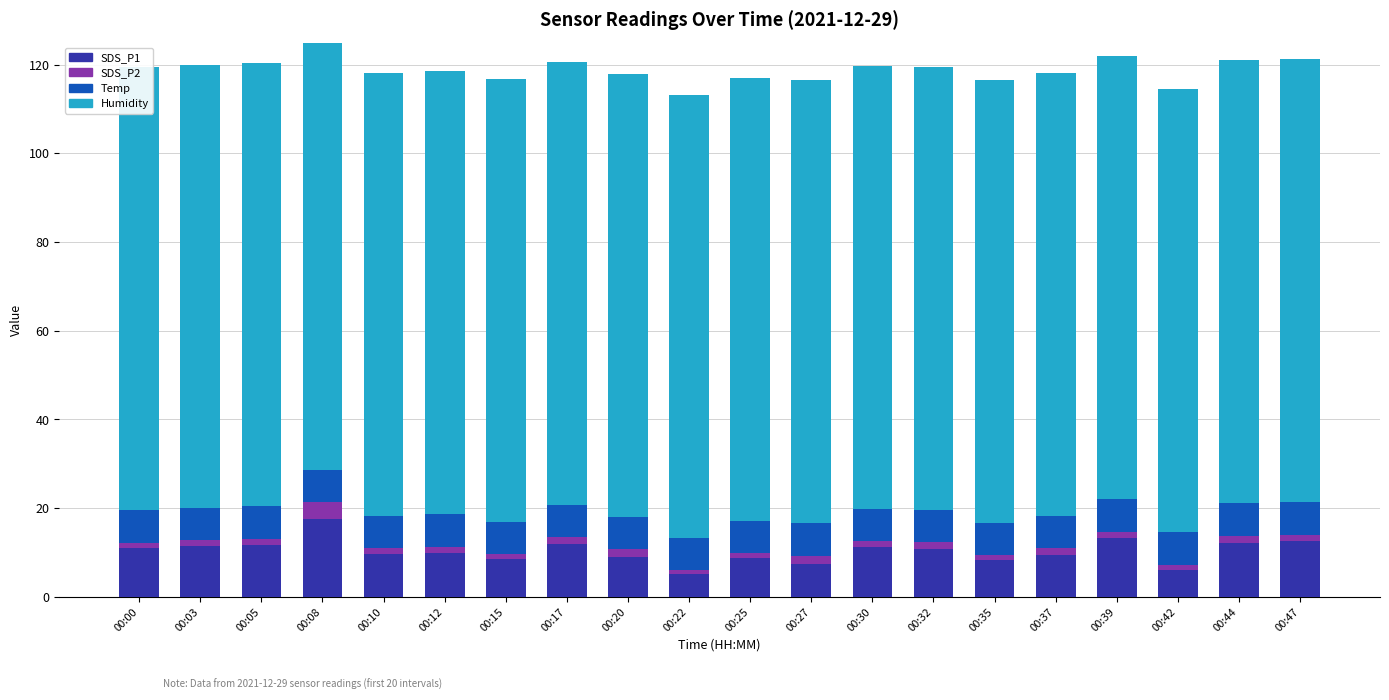

At which category does the chart reach its minimum across all series?

00:22